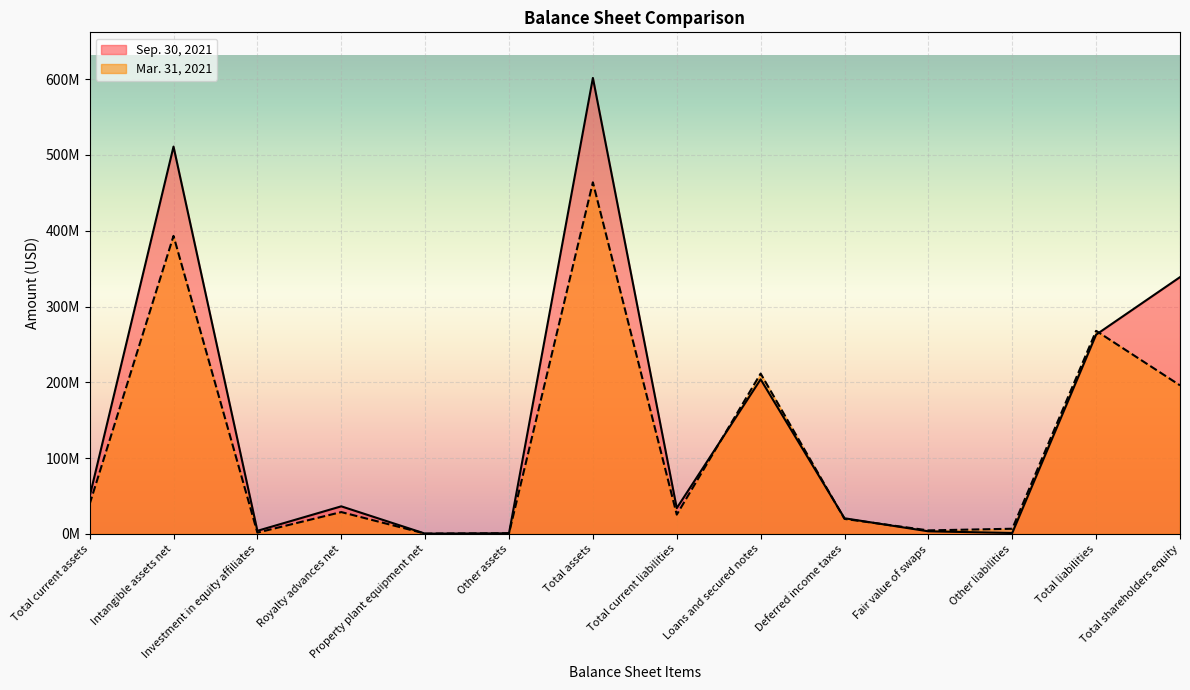

Is it true that Sep. 30, 2021 equals 203937323 at Loans and secured notes?

True